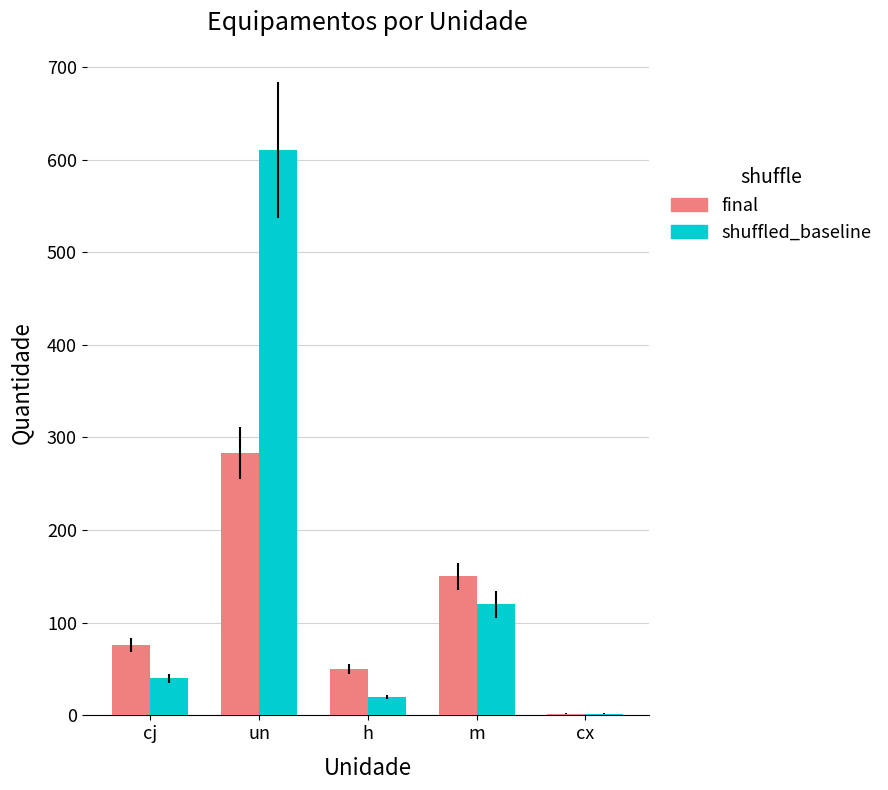

Reading right to left, extract all data points from this chart.

final: 2	150	50	283	76
shuffled_baseline: 2	120	20	610	40